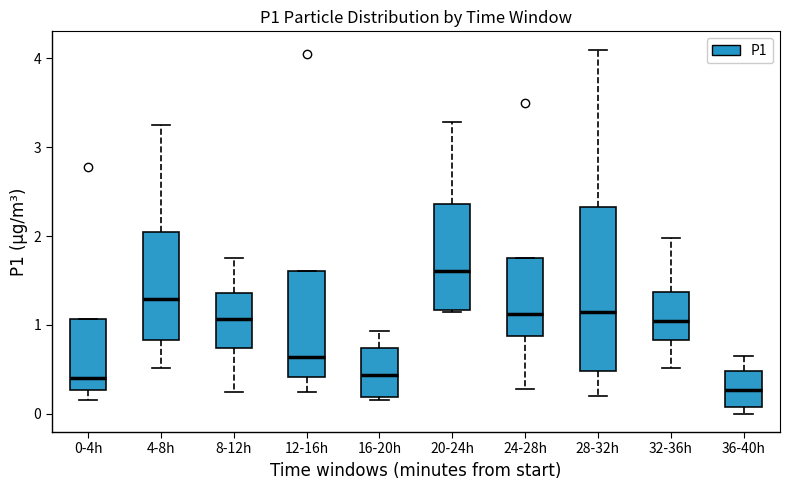

Where is the upper edge of the box for 4-8h on the y-axis? The values are not printed on the chart, so give them approximately, as read against the axis.

2.1